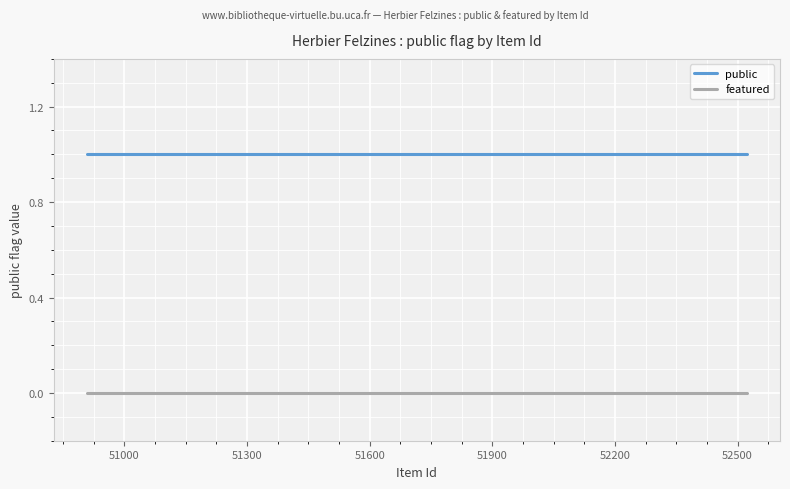

Rank the series by their maximum value, from highest to lowest.

public, featured